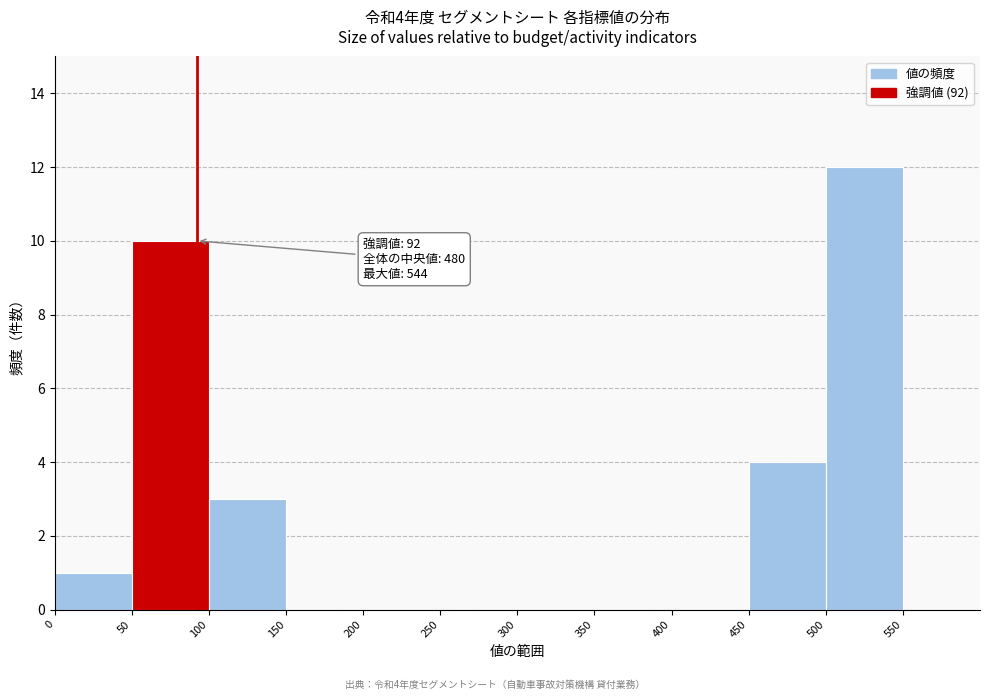

Over which range of the x-axis is the bar tallest?

500 to 550